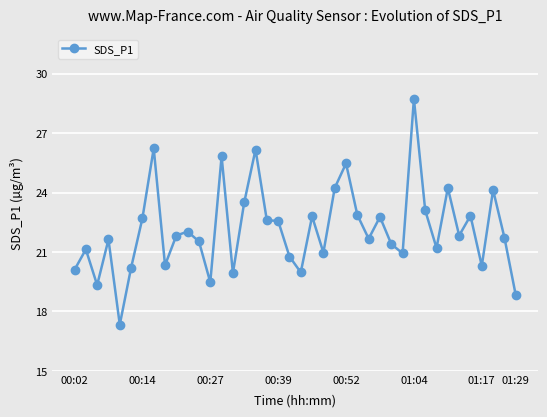

True or false: the data has more than 0 interior local peaks.

True